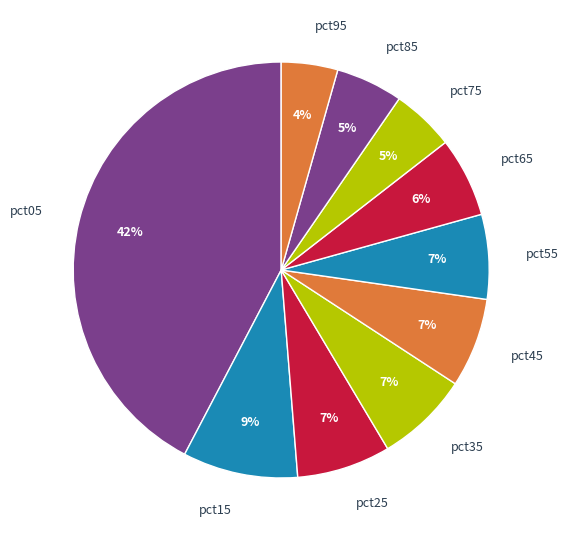

Do pct65 and pct35 together represent more than half of the pie?

No